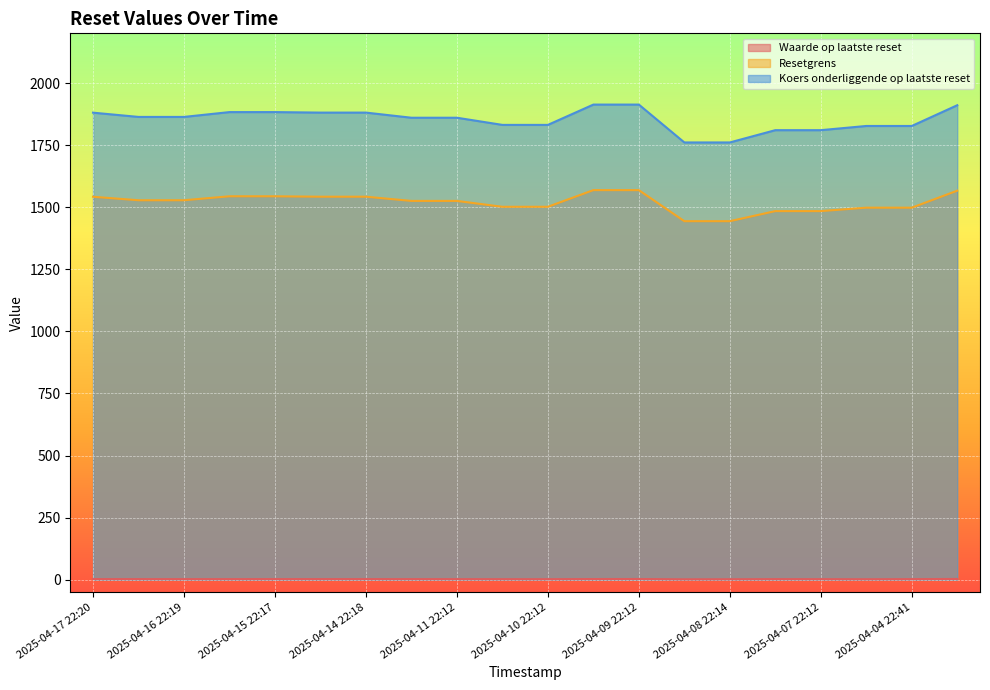

How many data points in Waarde op laatste reset are less than 2?

1